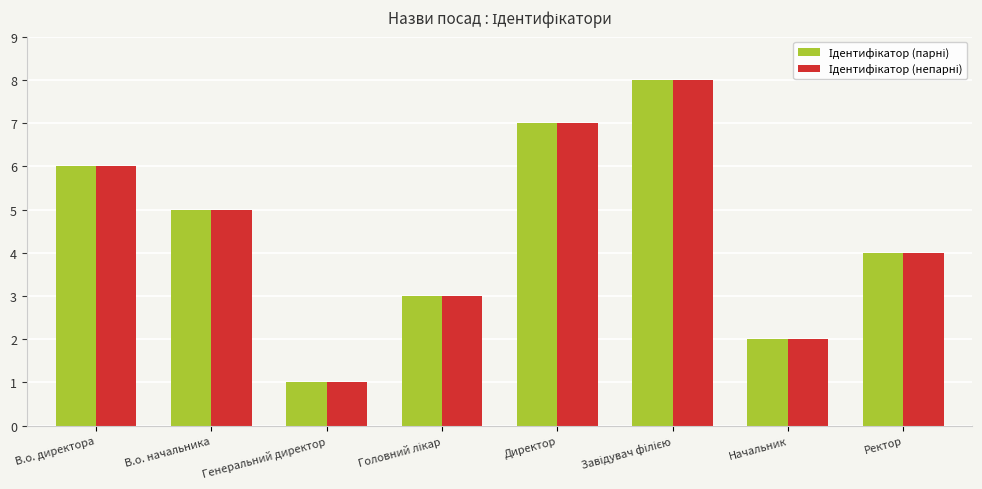

At which category does the chart reach its minimum across all series?

Генеральний директор